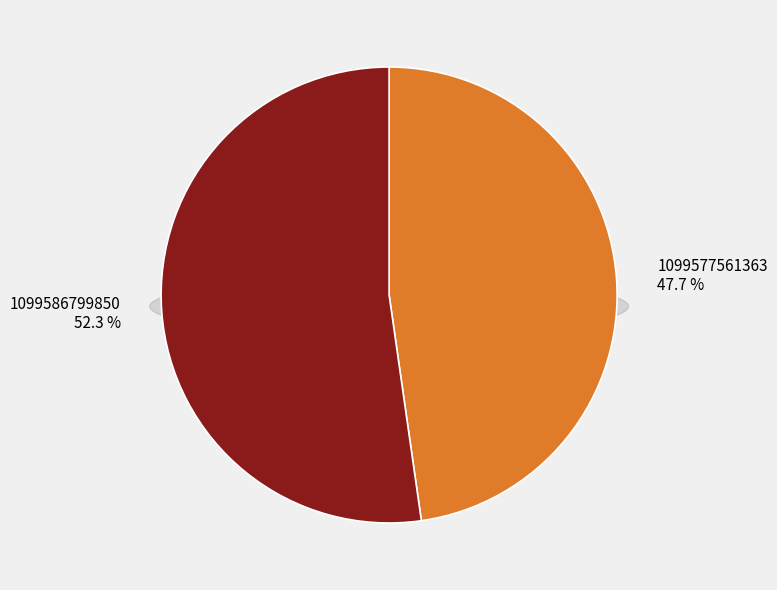

What is the change in value from 1099577561363 to 1099586799850?

+33120